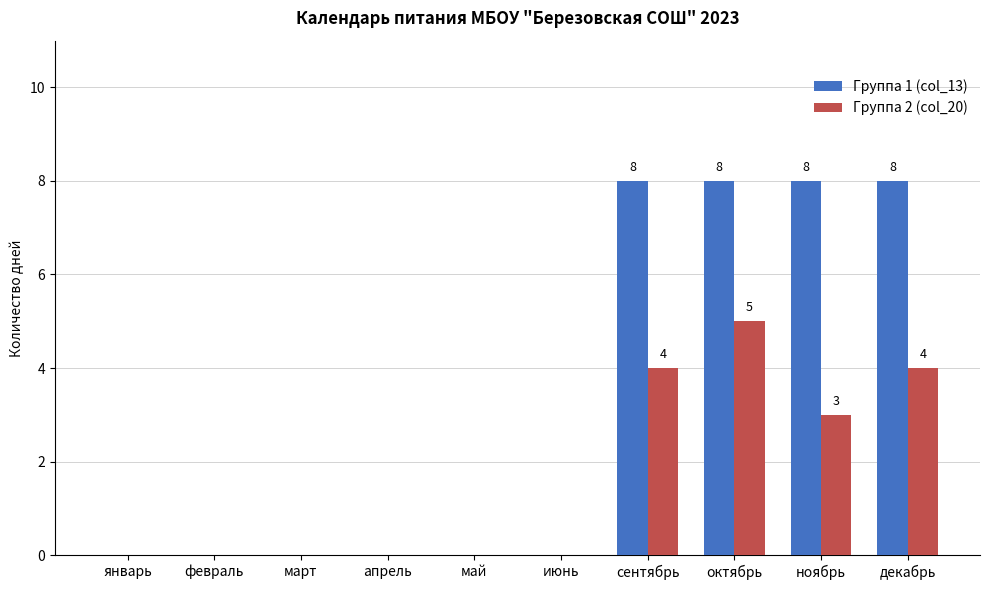

What is the sum of all Группа 1 (col_13) values?

32